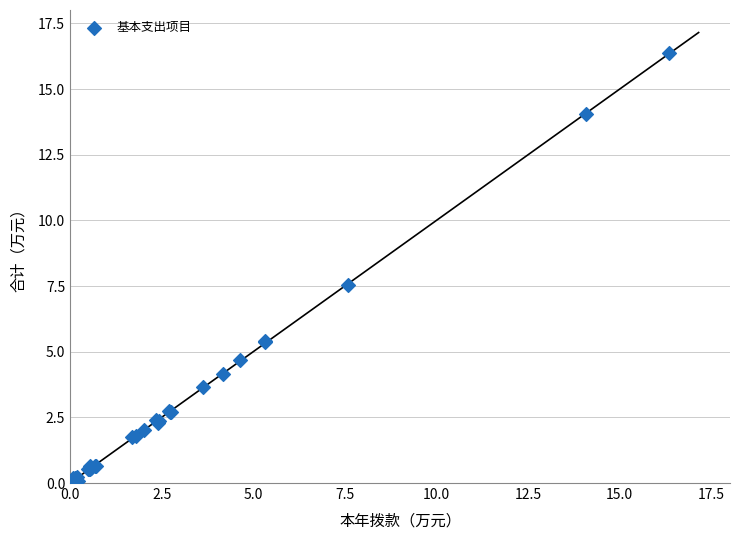

What Y value in the scatter plot is closest to 8?

7.6